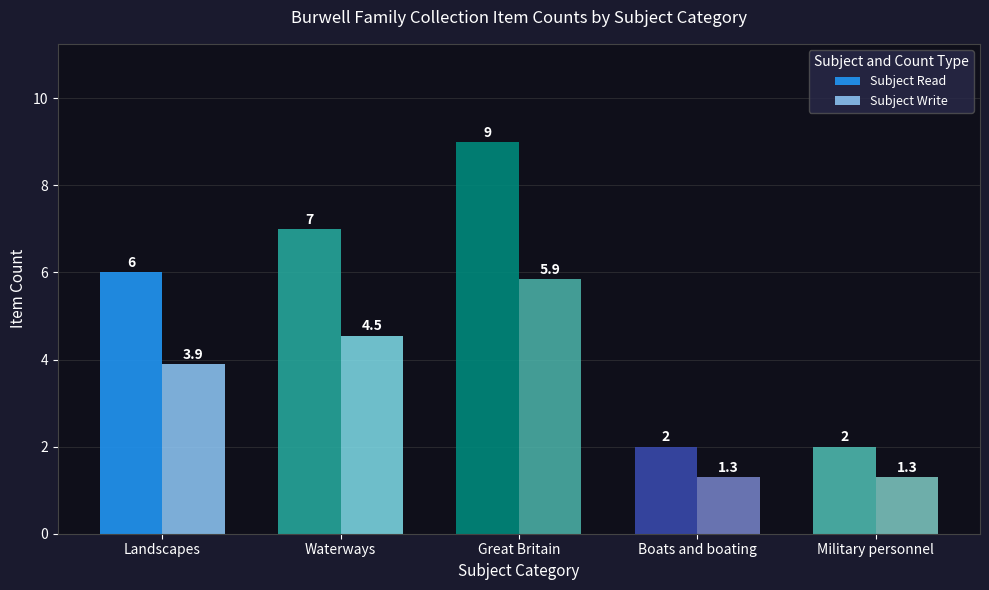

How many groups of bars are there?

5